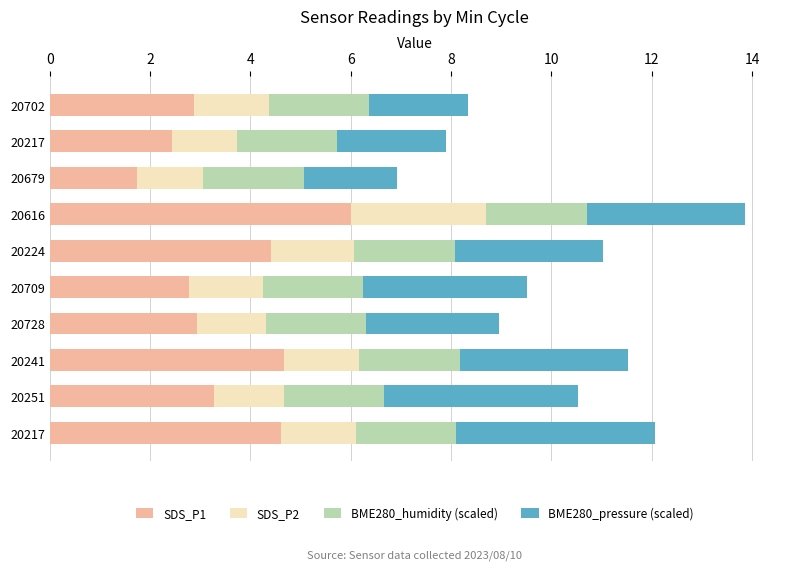

What are all the series names shown in the legend?

SDS_P1, SDS_P2, BME280_humidity (scaled), BME280_pressure (scaled)